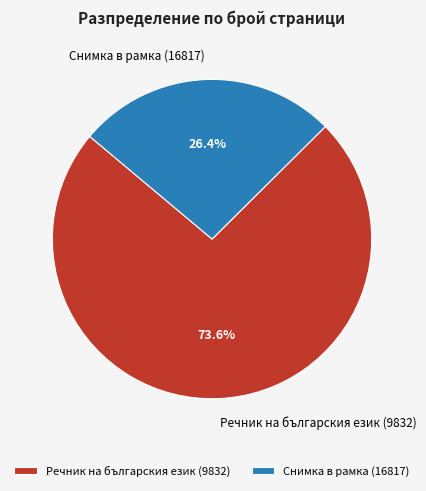

Which category accounts for the majority?

Речник на българския език (9832)